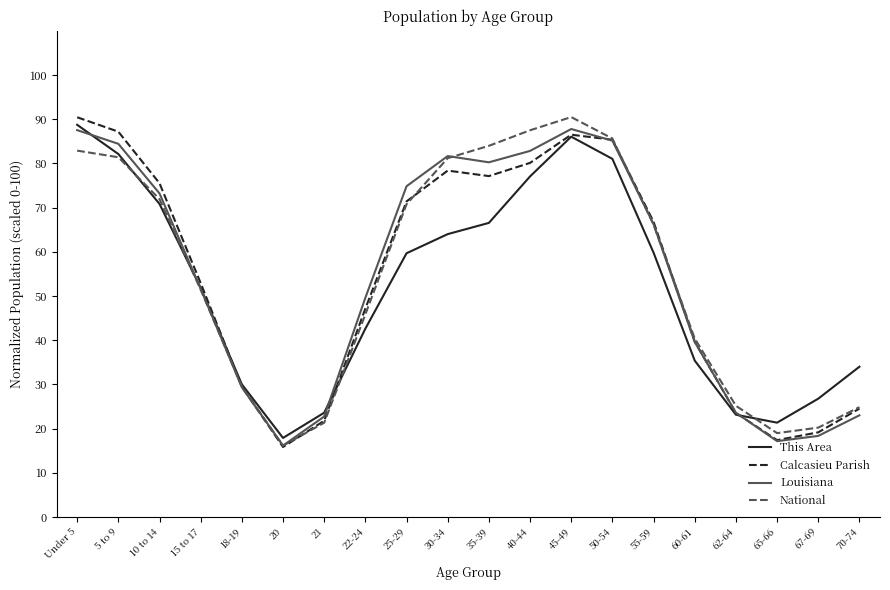

What is the spread (max minus min) of values at 55-59?

7.0